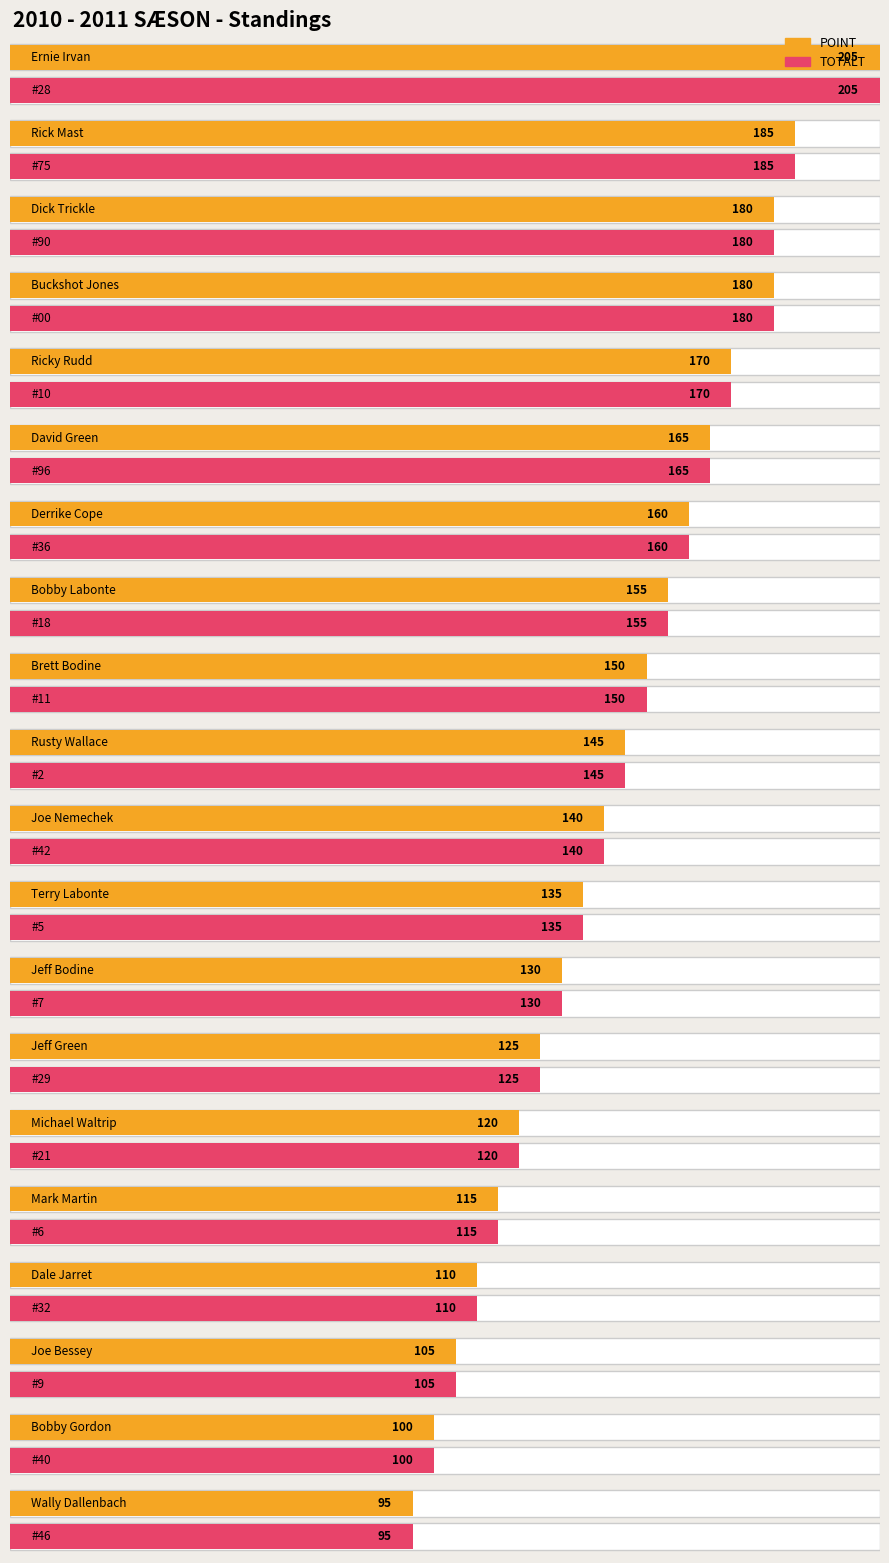

What is the average value of the POINT series?

144